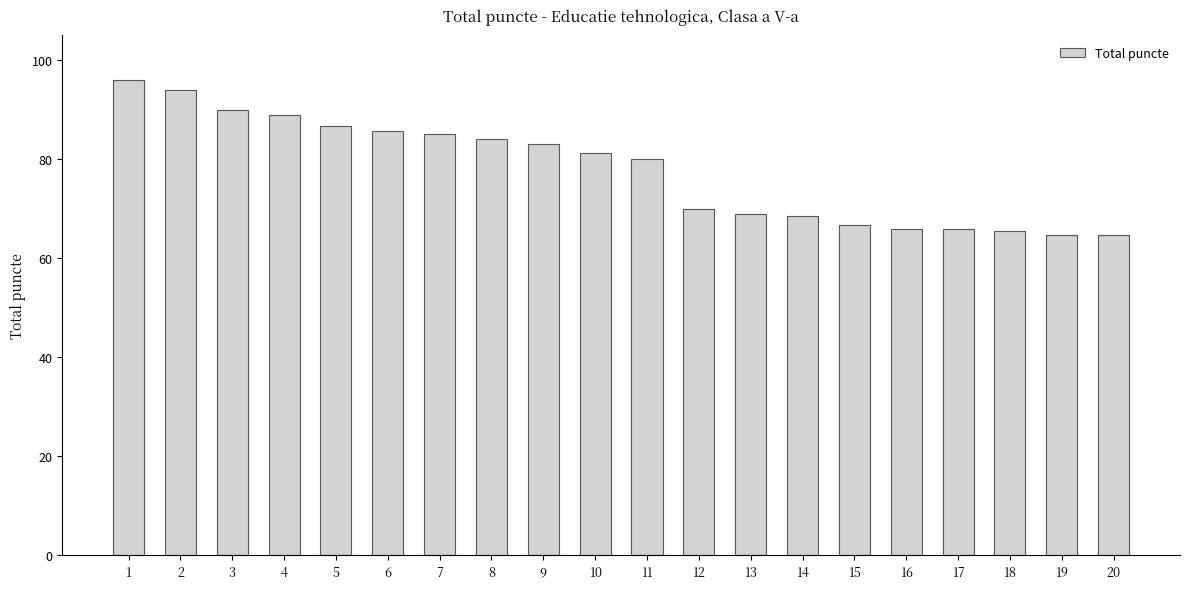

Is it true that the value at 6 is 85.8?

True